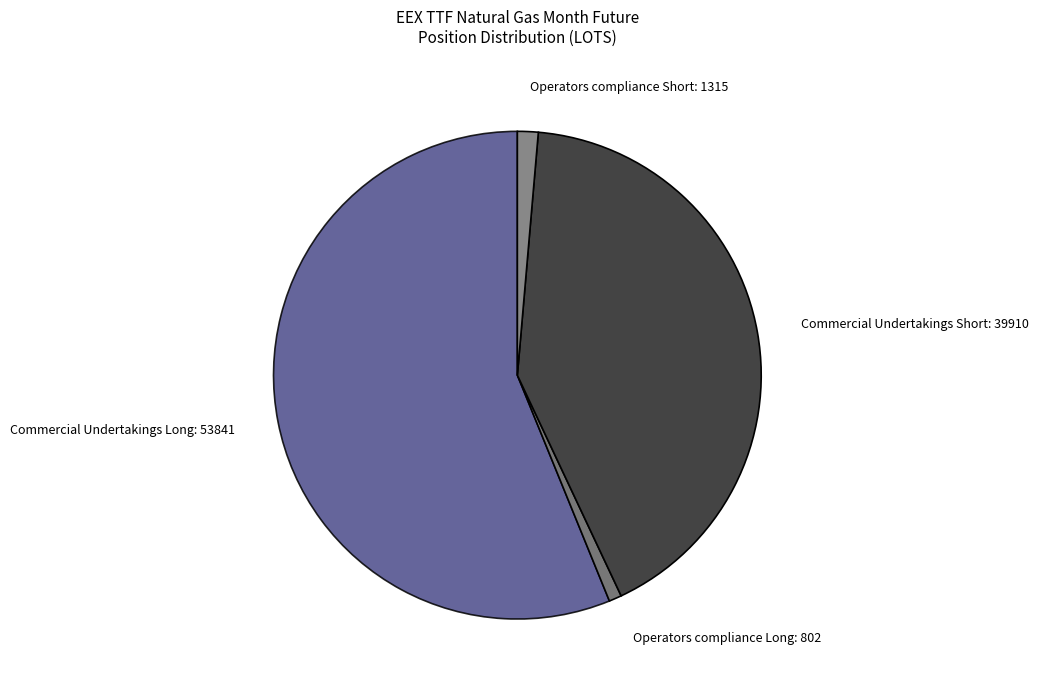

Combined, do Commercial Undertakings Long: 53841 and Commercial Undertakings Short: 39910 account for over 50%?

Yes